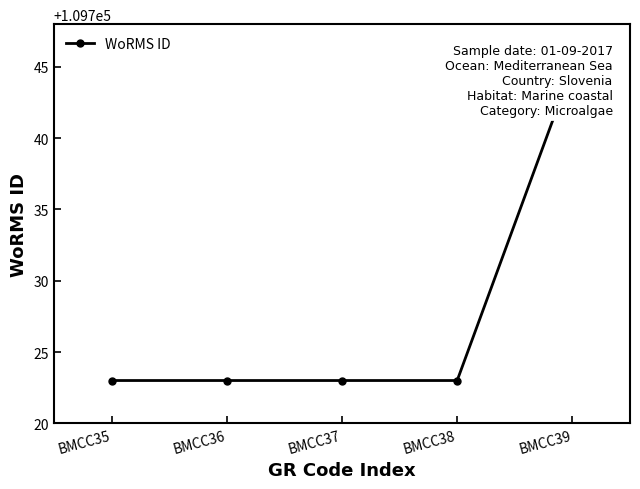

What is the value of the 1st point from the left?

109723